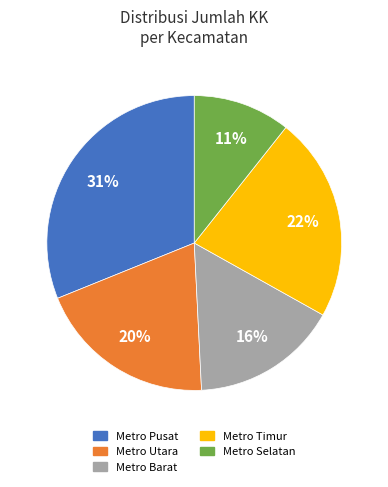

To the nearest percent, what is the average slice percentage?

20%